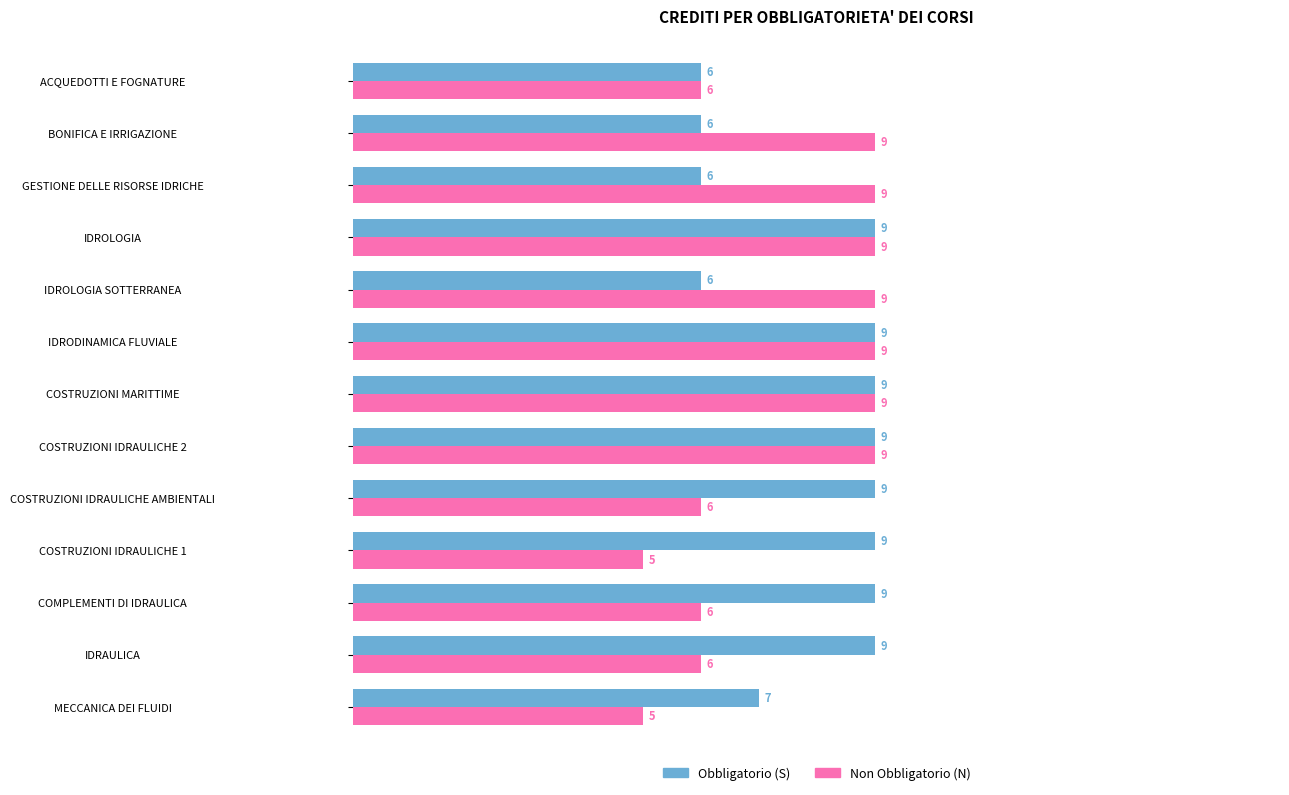

At how many categories does at least one series exceed 8?

11